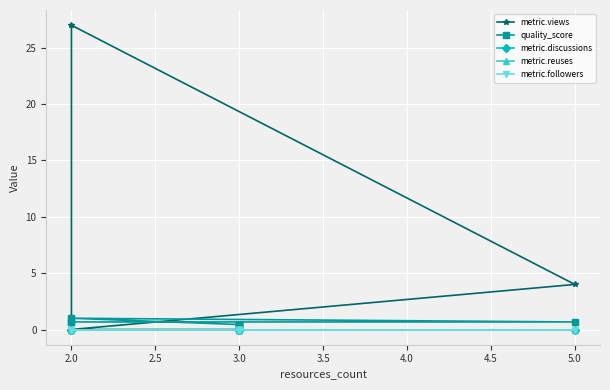

What is the sum of all quality_score values?

5.2